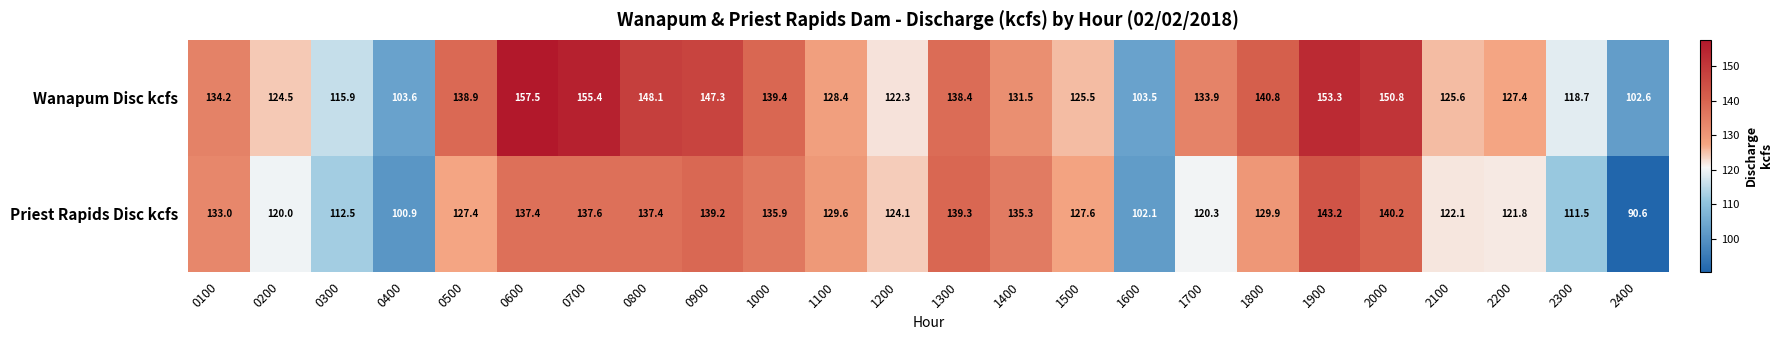

What is the total value across all series at 1200?

246.4